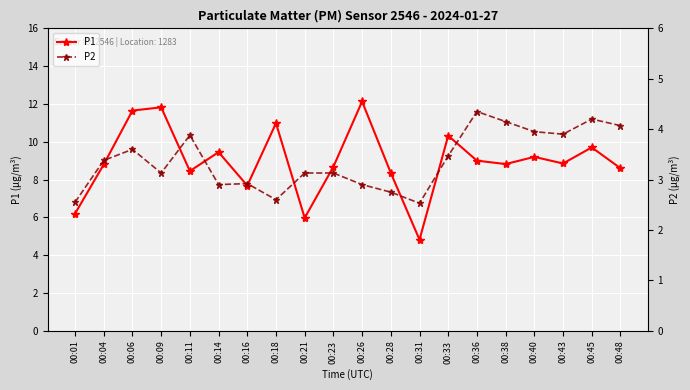

Is the value of P1 at 00:26 greater than the value of P2 at 00:16?

Yes